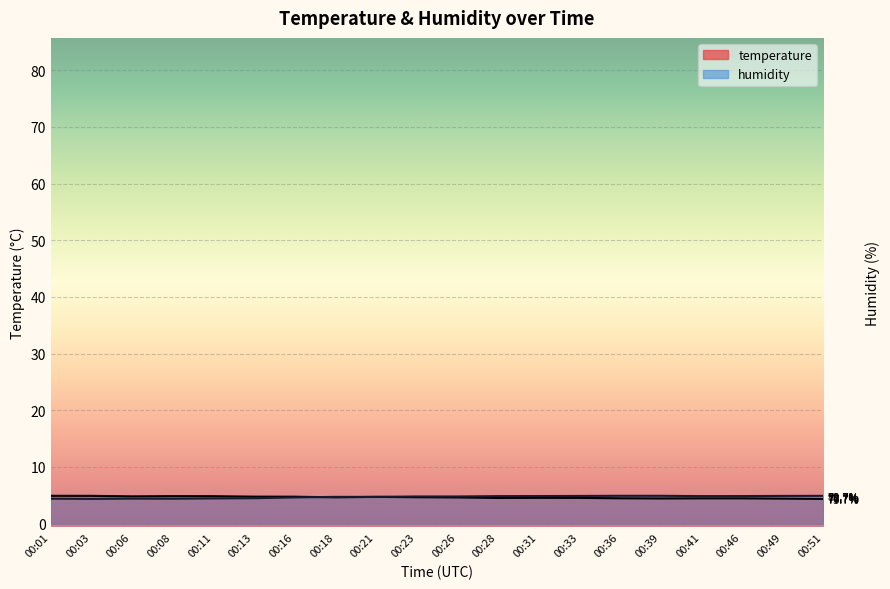

True or false: temperature has more than 2 interior local peaks.

True